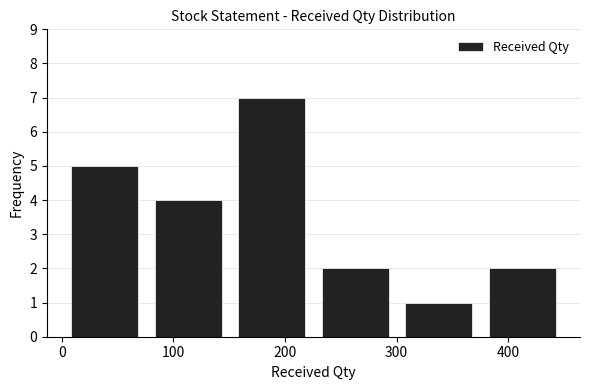

Reading left to right, transcribe this chart: for each bar, give the range it covers on the x-axis and its height. Neither the bar edges nor the heights are printed on the chart, so give them approximately, as read against the axes.

0 to 80: 5
80 to 150: 4
150 to 230: 7
230 to 300: 2
300 to 380: 1
380 to 450: 2